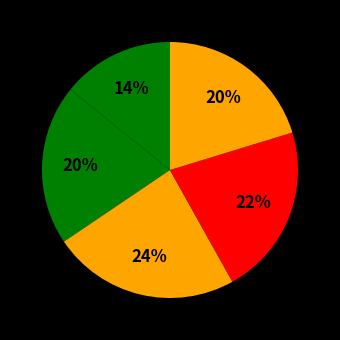

How many segments does this pie chart have?

5